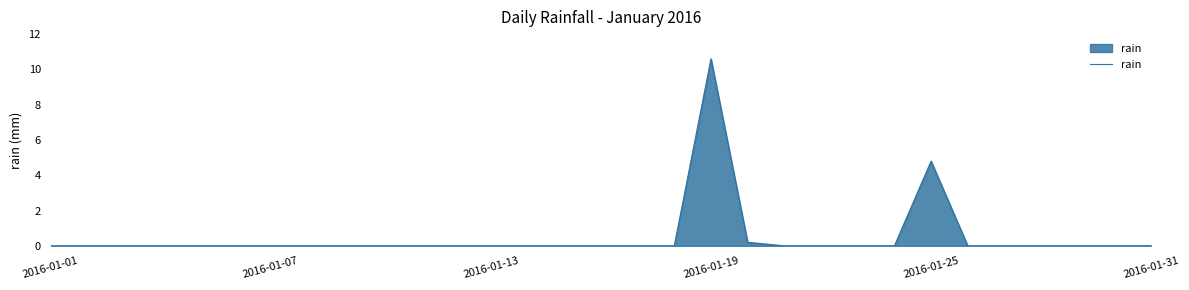

What is the difference between the maximum and second lowest values?

10.6